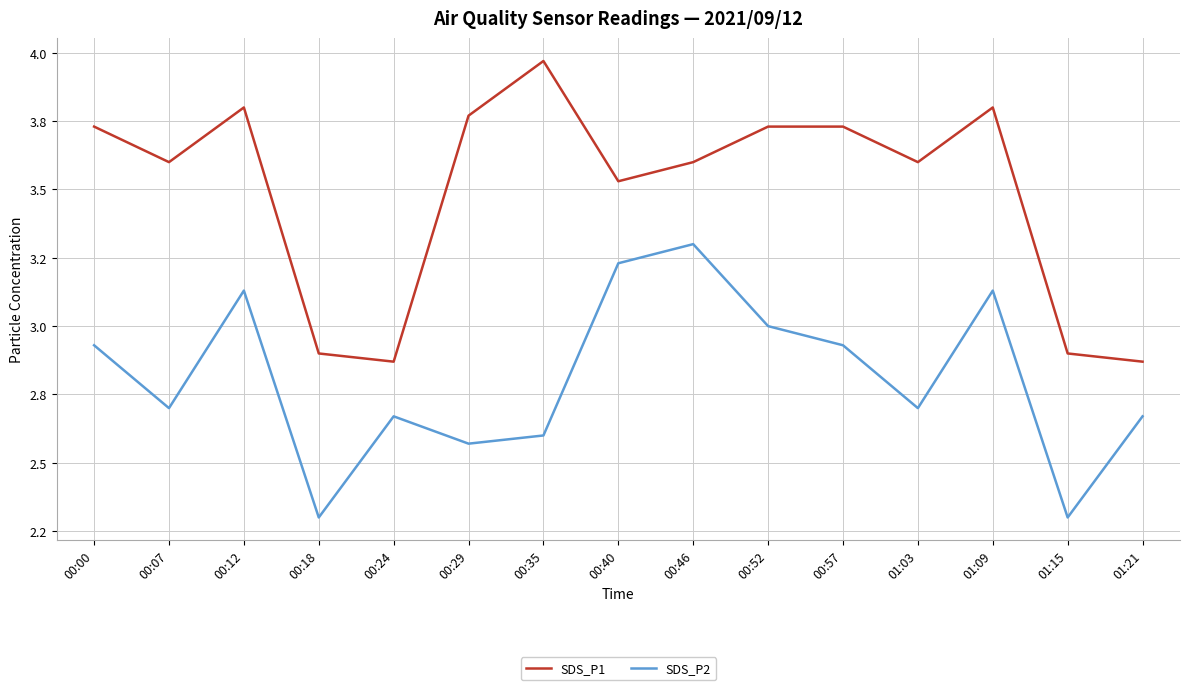

What is the greatest value displayed?

4.0